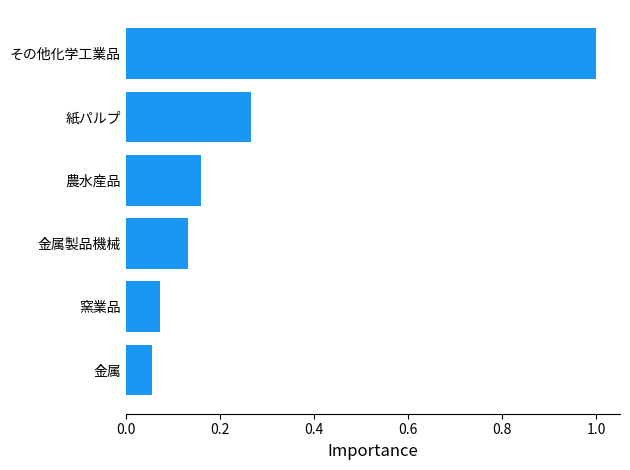

How many categories are shown in the chart?

6